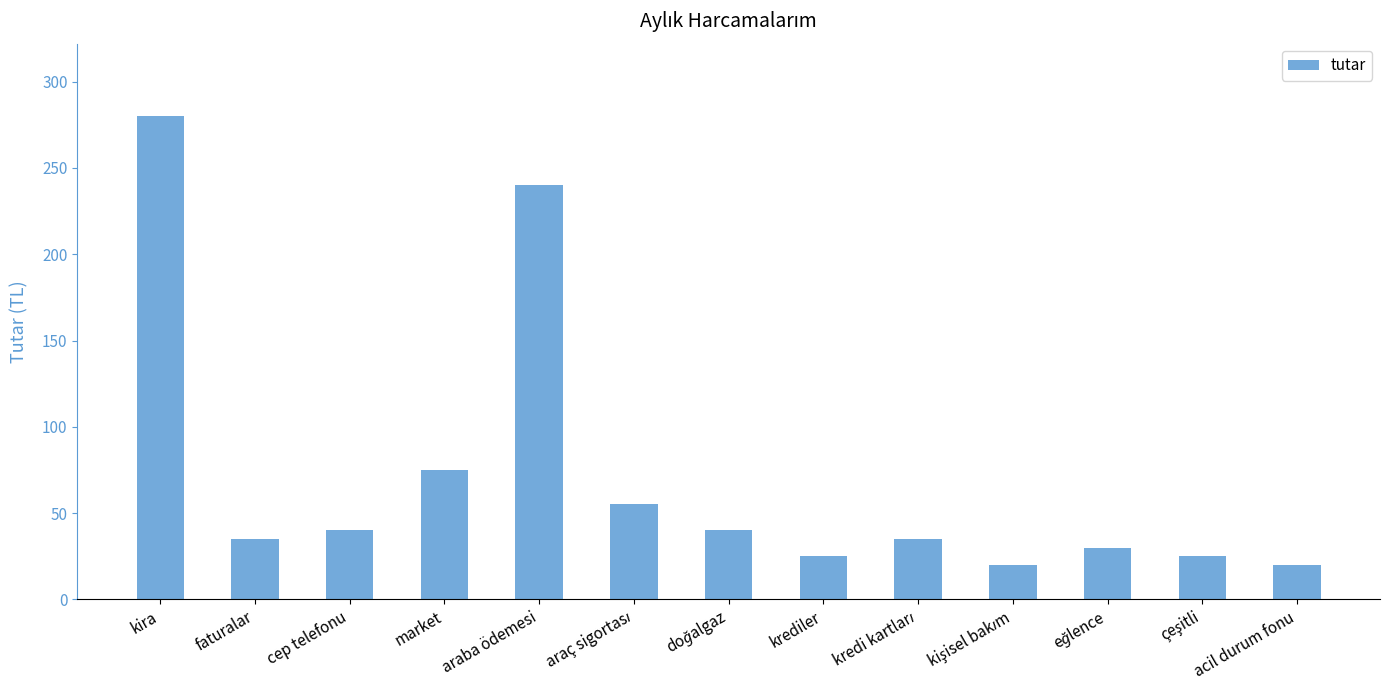

What is the value of the 1st bar from the left?

280